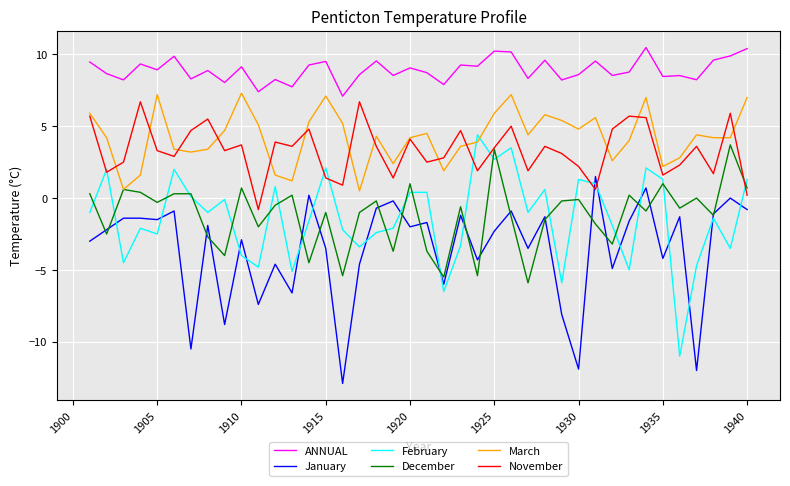

What is the maximum value for March?

7.3